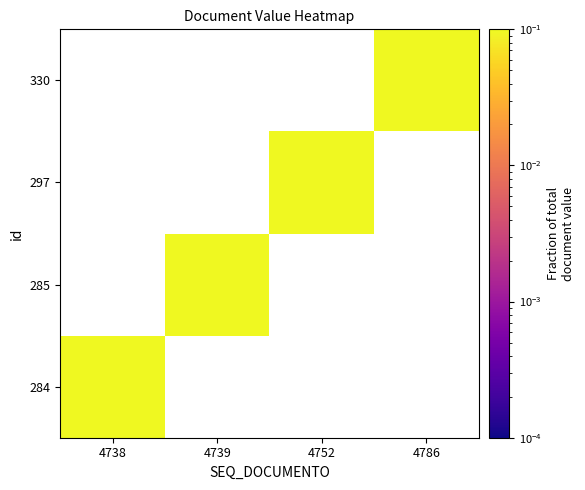

Count the number of categories in the chart.

4